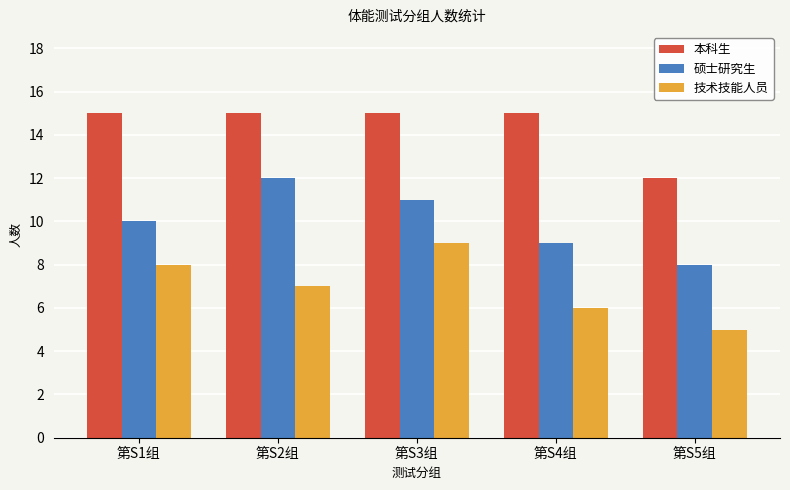

Which series changed the most between 第S2组 and 第S3组?

技术技能人员